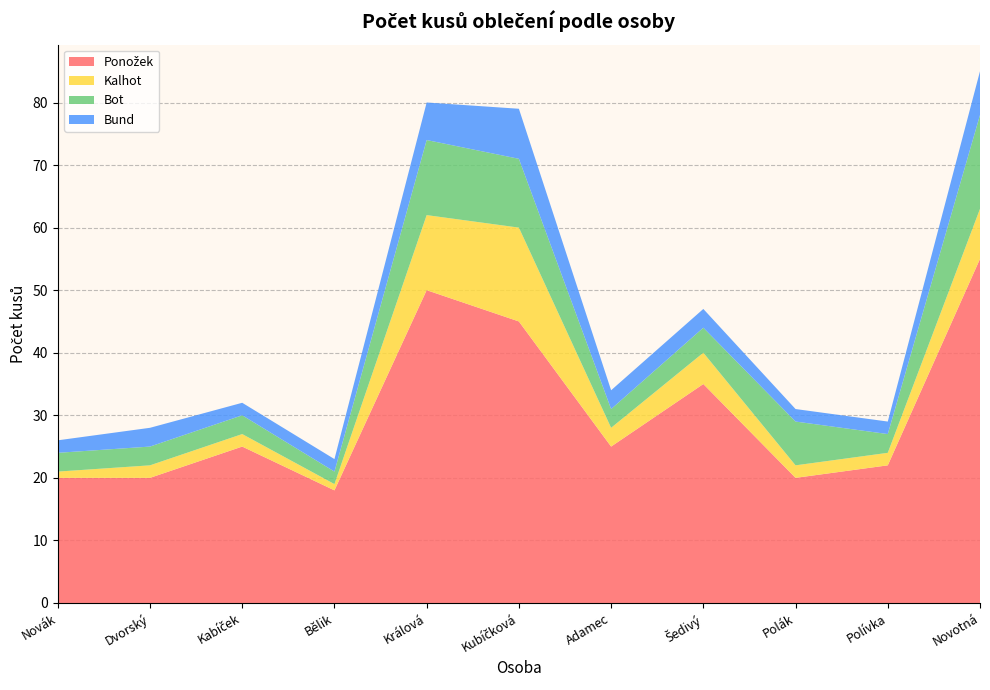

Reading left to right, what are all the values shown in this chart?

Ponožek: 20	20	25	18	50	45	25	35	20	22	55
Kalhot: 1	2	2	1	12	15	3	5	2	2	8
Bot: 3	3	3	2	12	11	3	4	7	3	15
Bund: 2	3	2	2	6	8	3	3	2	2	7